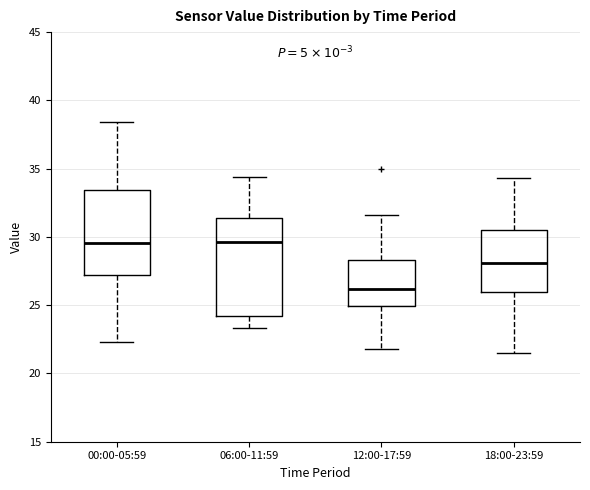

Where does the lower whisker of the box for 00:00-05:59 end on the y-axis? The values are not printed on the chart, so give them approximately, as read against the axis.

22.5